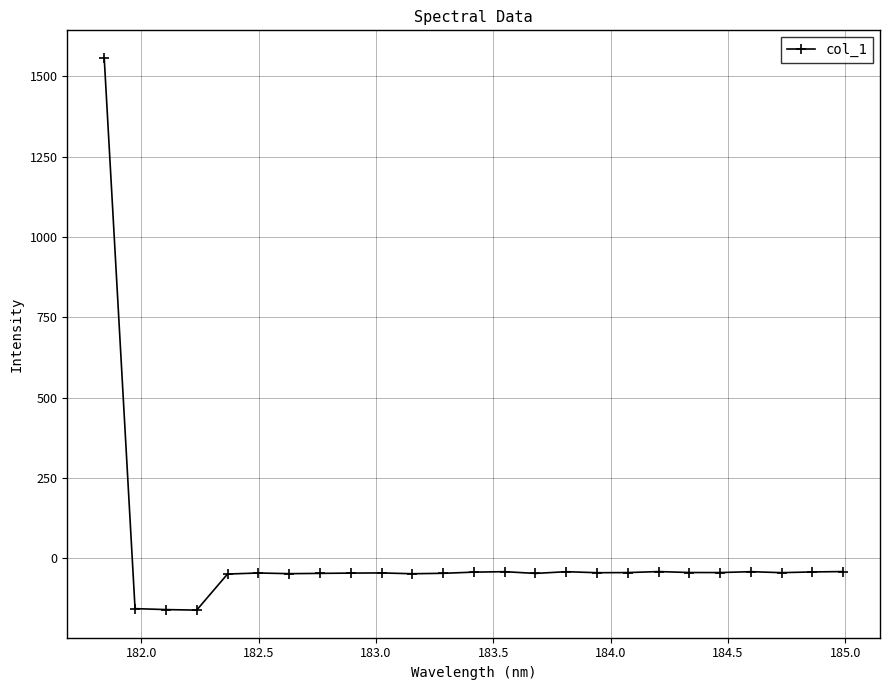

Does the chart display data point markers on the line(s)?

Yes